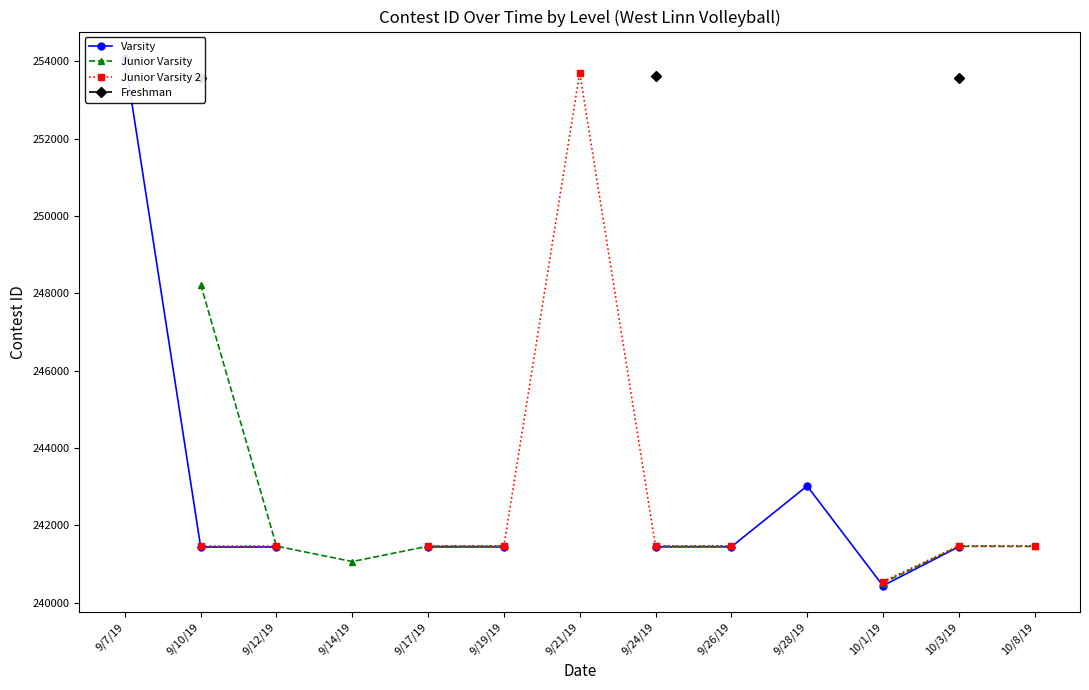

True or false: Junior Varsity 2 and Freshman cross at least once.

False